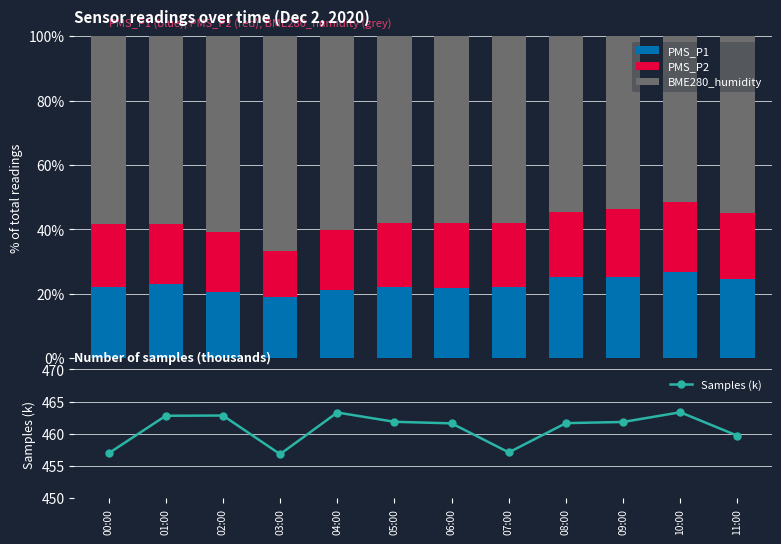

At 09:00, list the series in order from smallest to largest.

PMS_P2, PMS_P1, BME280_humidity, Samples (k)